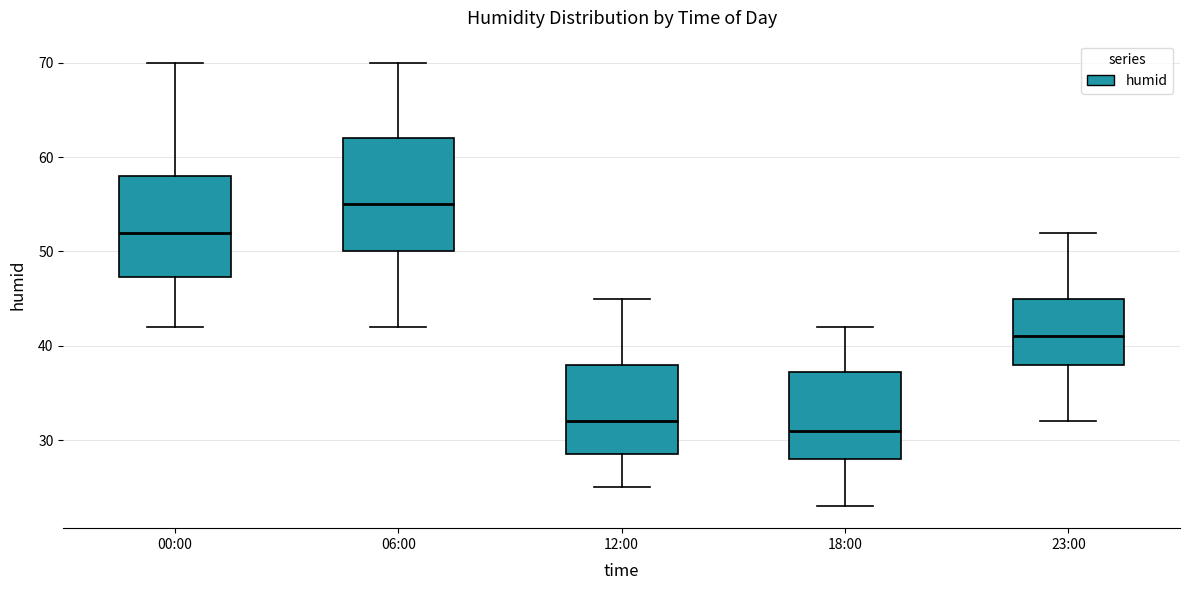

Where is the lower edge of the box for 06:00 on the y-axis? The values are not printed on the chart, so give them approximately, as read against the axis.

50